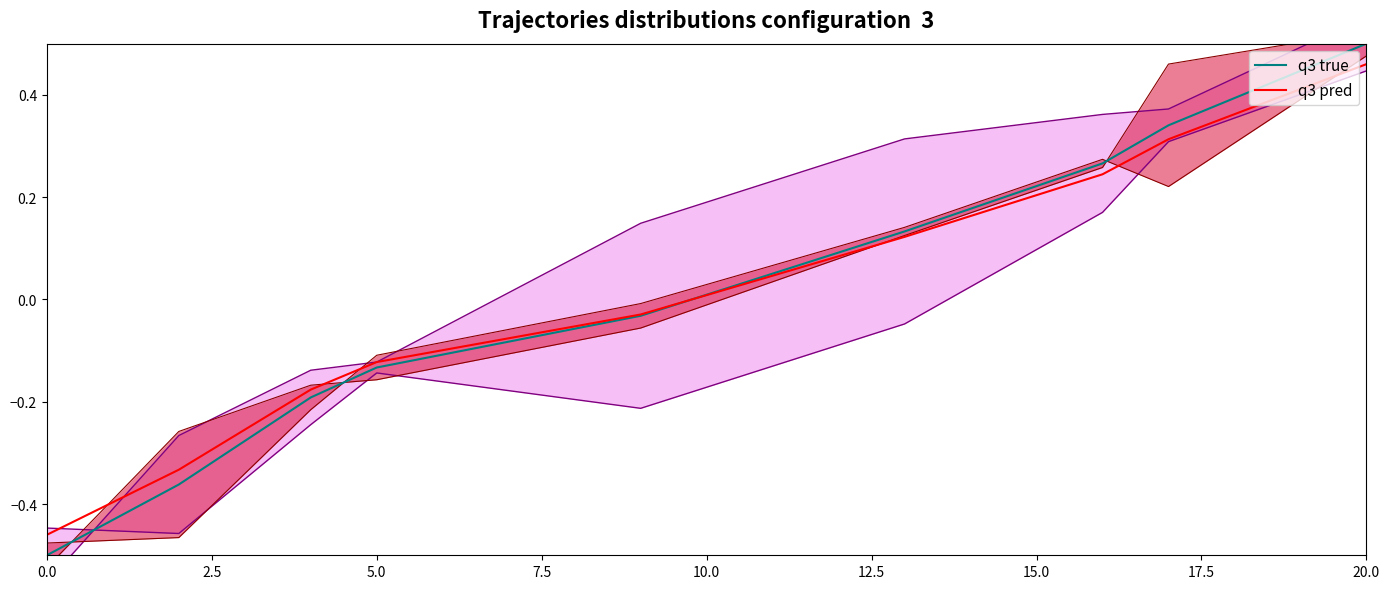

At which label does q3 true reach its peak?

20.0